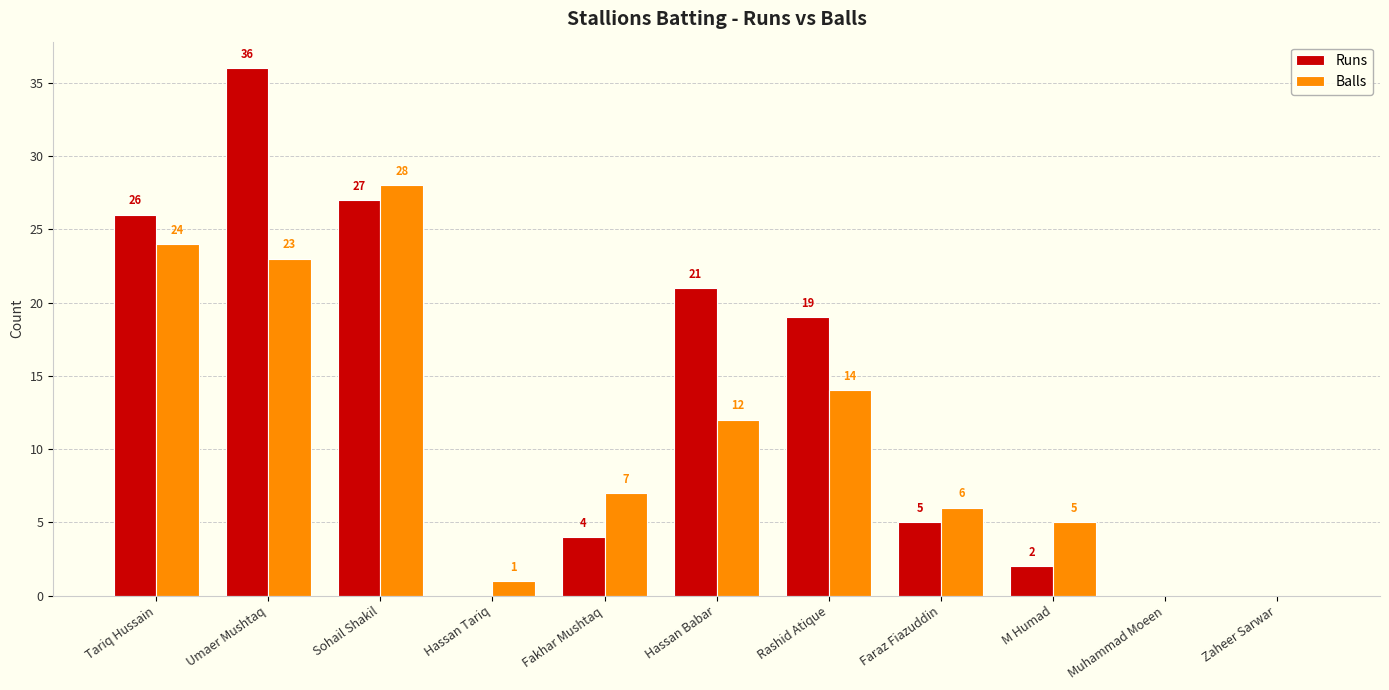

Is the value of Runs at Tariq Hussain greater than the value of Balls at Umaer Mushtaq?

Yes